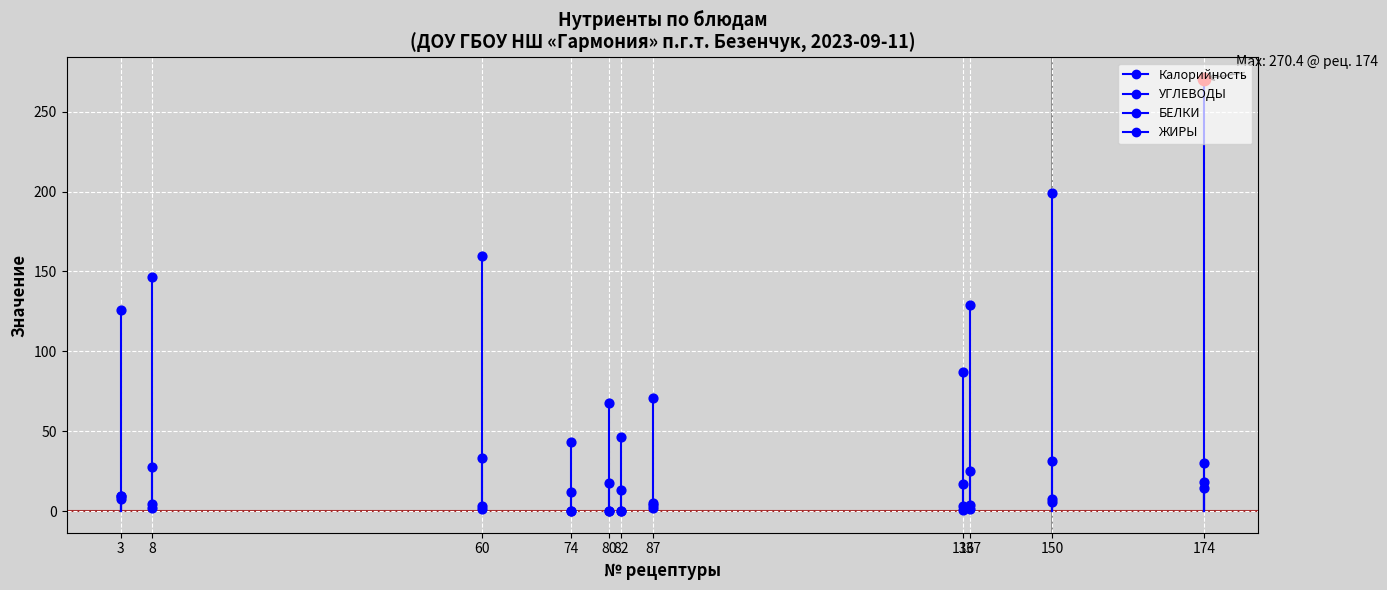

What is the total value across all series at 74?

55.0